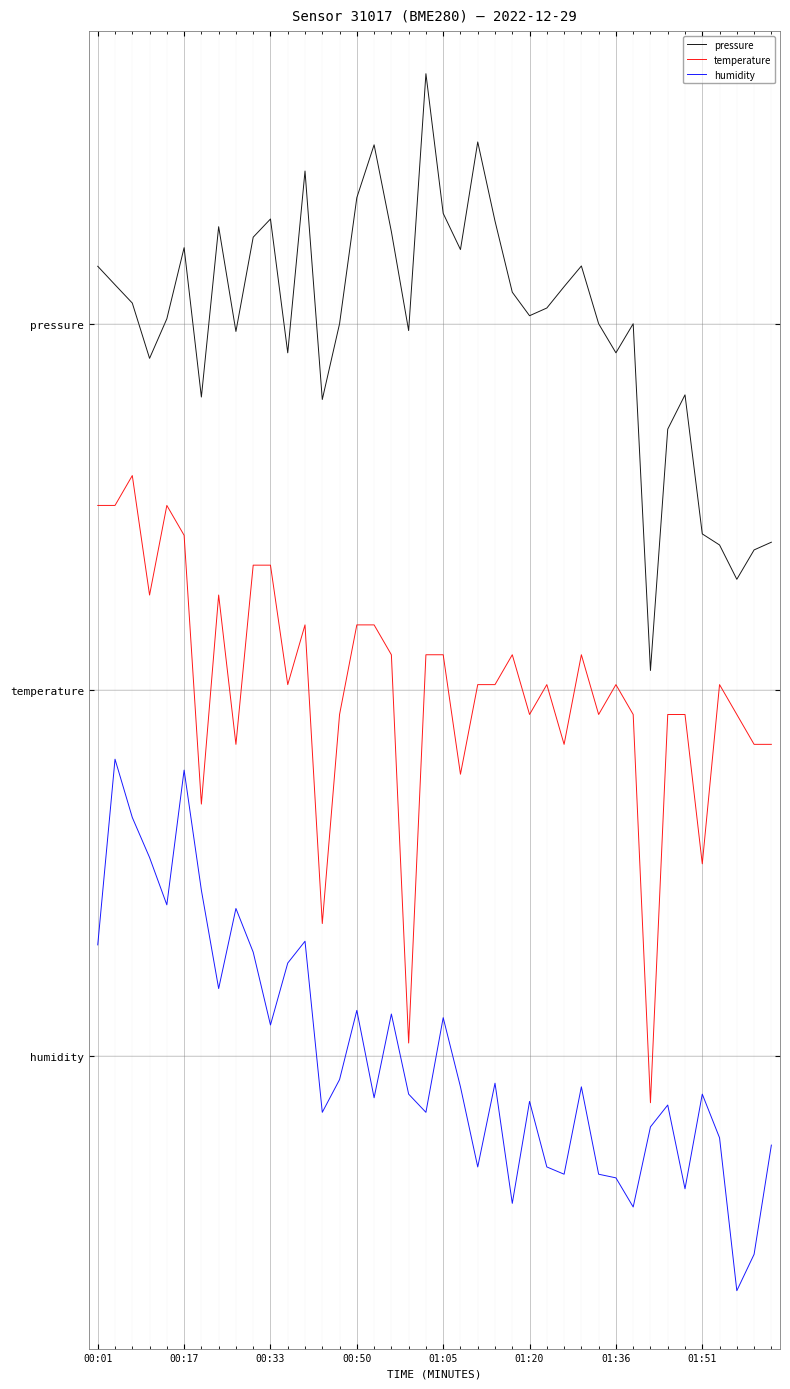

True or false: pressure and temperature intersect in this chart.

False